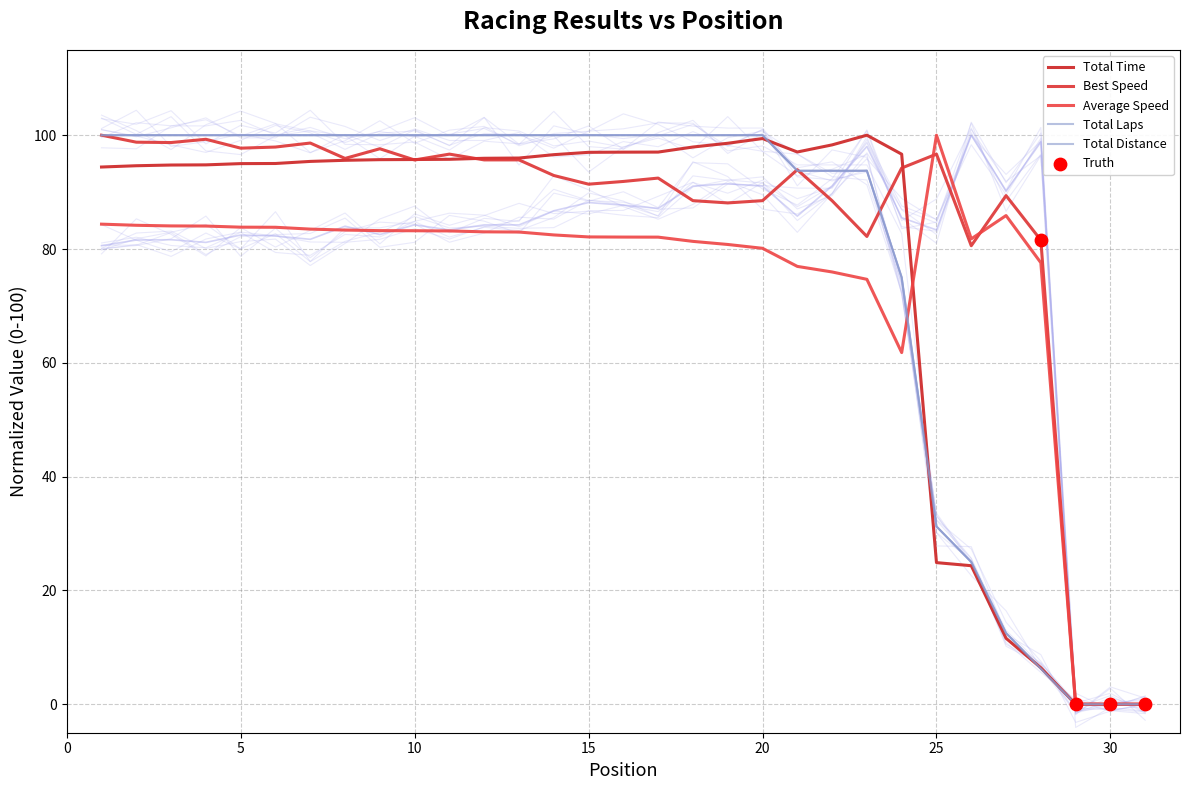

What is the total value across all series at Matt Crandall?

559.2